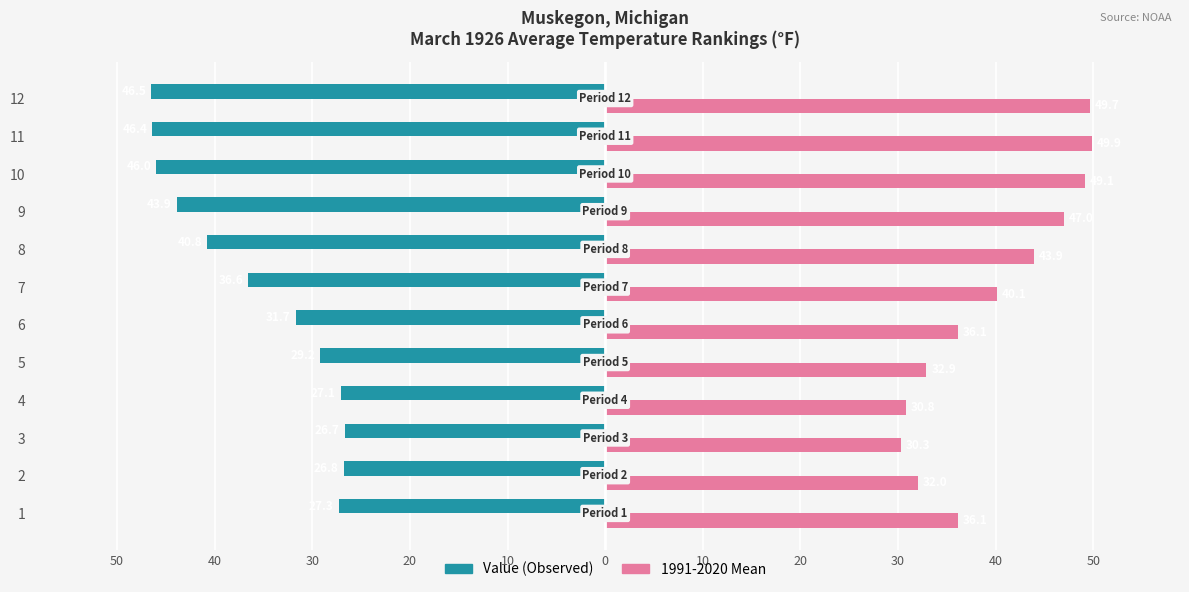

What is the value of the 1991-2020 Mean bar at the 5th from the left?

32.9